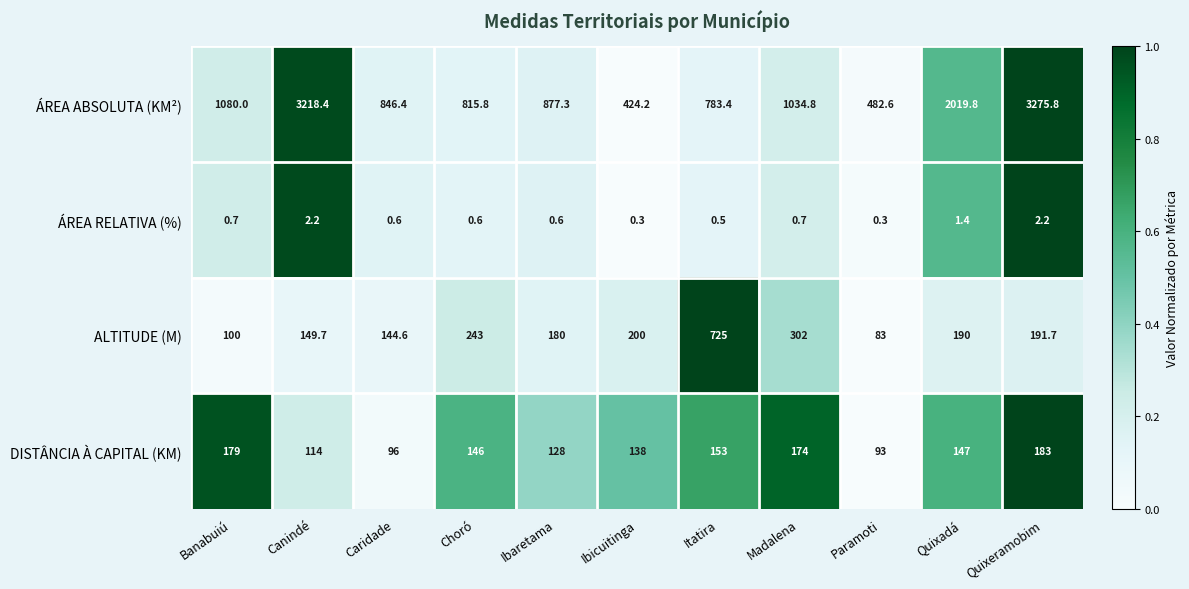

The value of ÁREA RELATIVA (%) at Paramoti is 0.3. True or false?

True